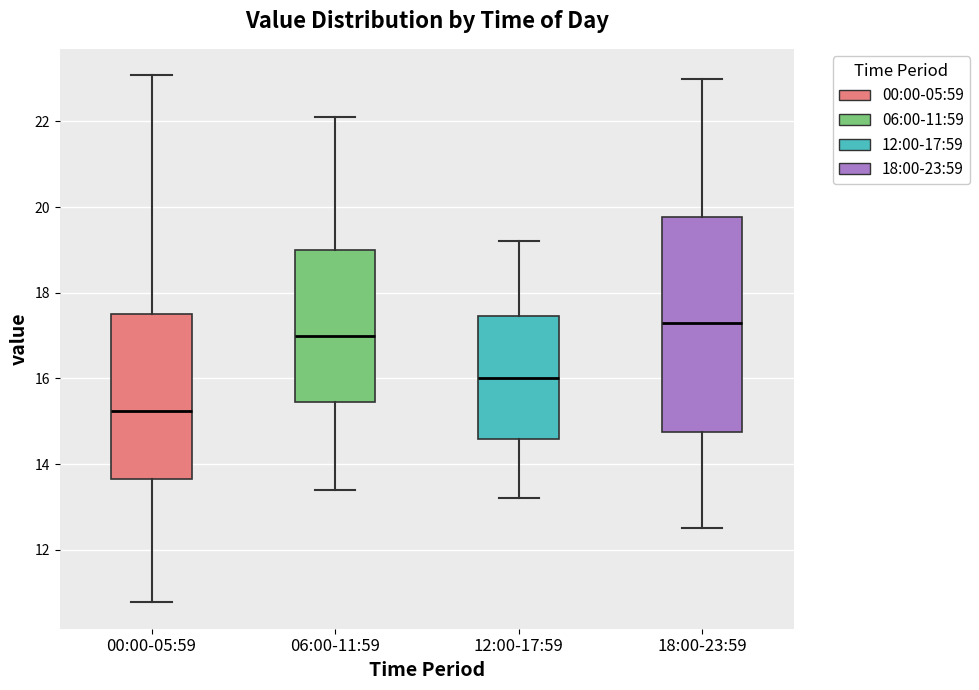

Comparing the boxes themselves (not the whiskers), which one is the tallest?

18:00-23:59